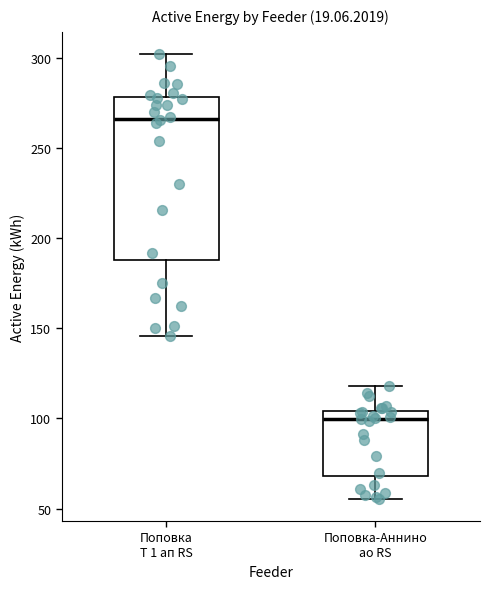

Which box has the highest median line?

Поповка Т 1 ап RS